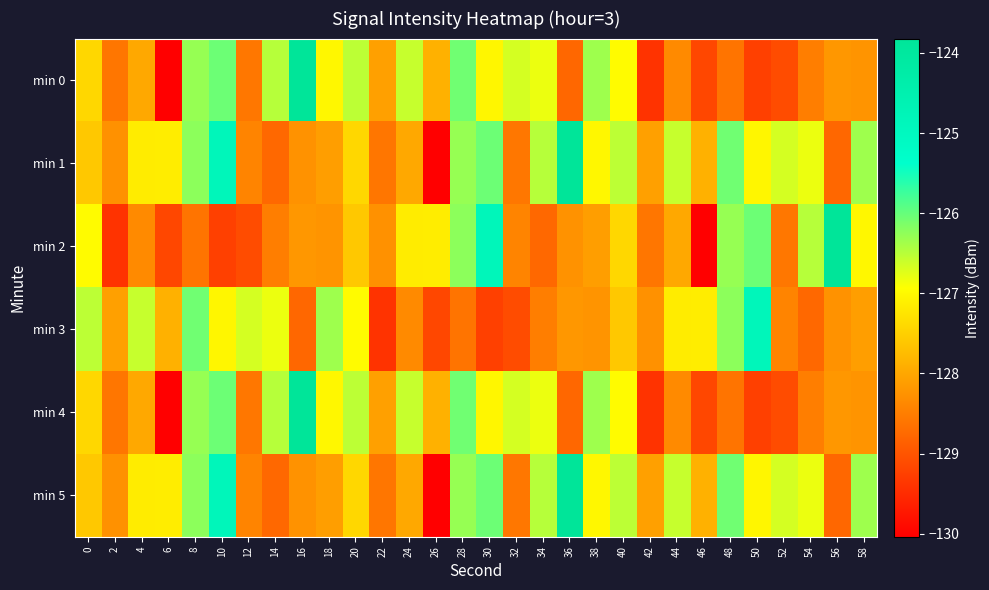

Which series has the largest total across all categories?

min 1